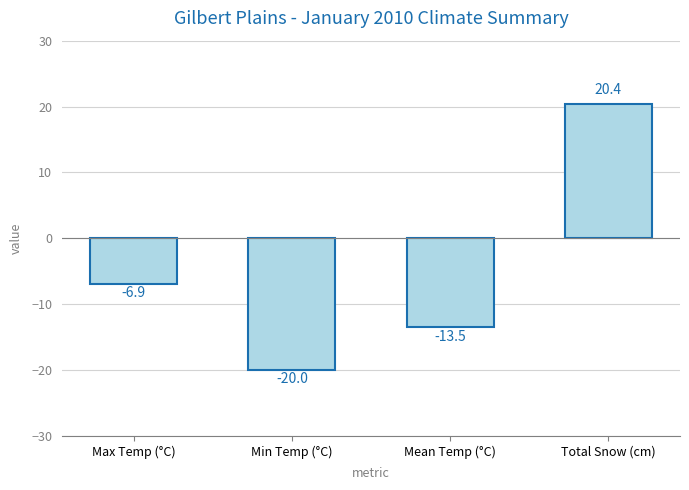

Reading left to right, what are all the values shown in this chart?

Max Temp (°C)=-6.9	Min Temp (°C)=-20.0	Mean Temp (°C)=-13.5	Total Snow (cm)=20.4